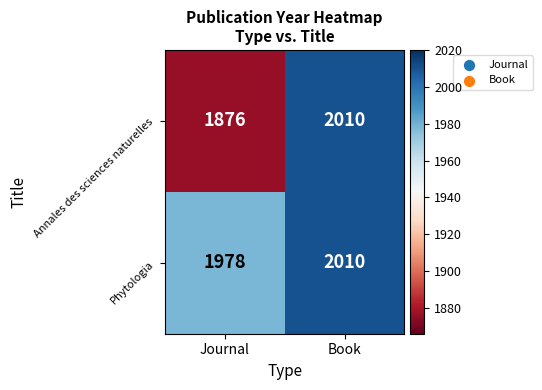

Which series changed the most between Journal and Book?

Annales des sciences naturelles